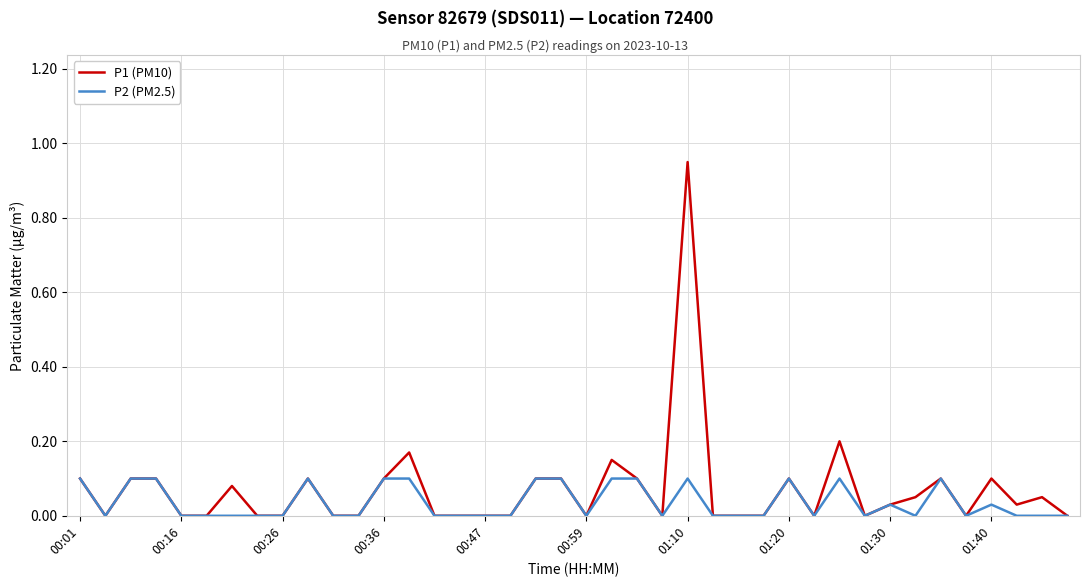

Which series has the largest range (max minus min)?

P1 (PM10)